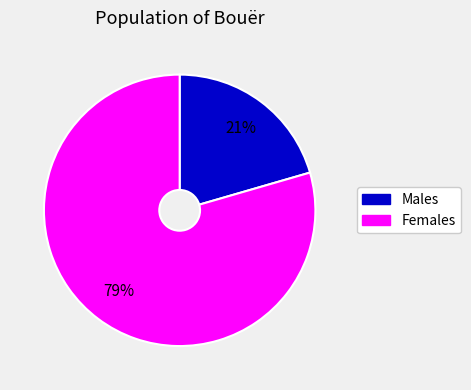

Is there any slice that represents more than half of the pie?

Yes